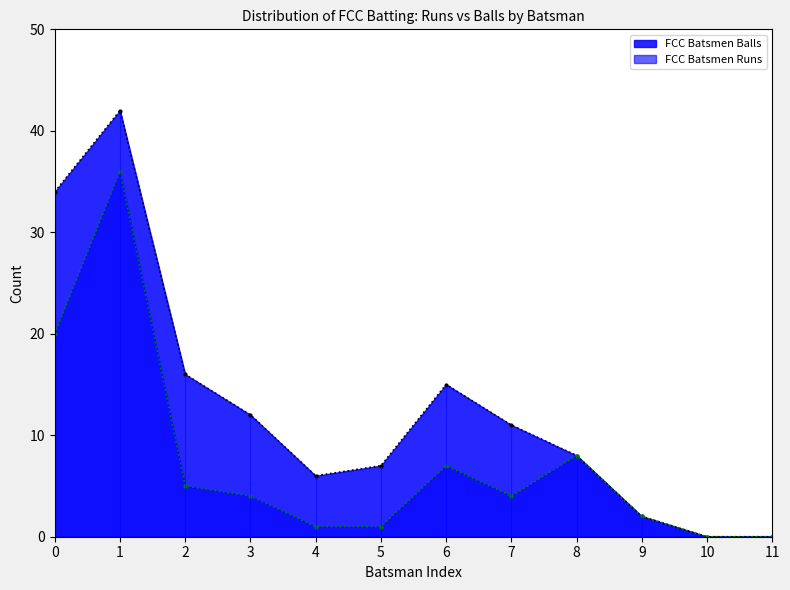

List the series in order of their overall mean, lowest first.

FCC Batsmen Runs, FCC Batsmen Balls